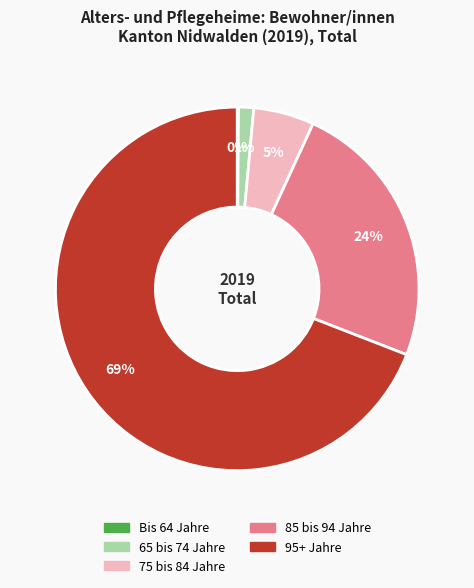

The 65 bis 74 Jahre slice represents 14% of the pie. True or false?

False